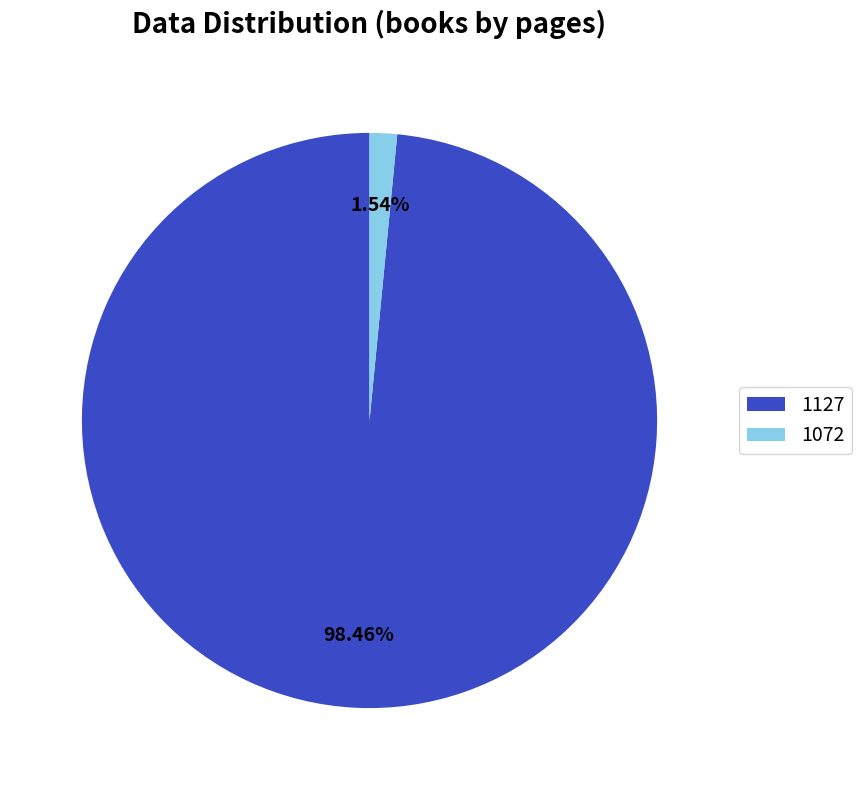

What portion of the pie excludes 1127?

1.5%